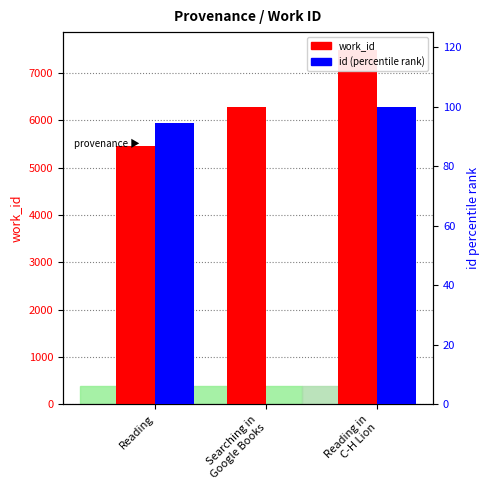

Which has a higher value, Searching in
Google Books or Reading in
C-H Lion?

Reading in
C-H Lion